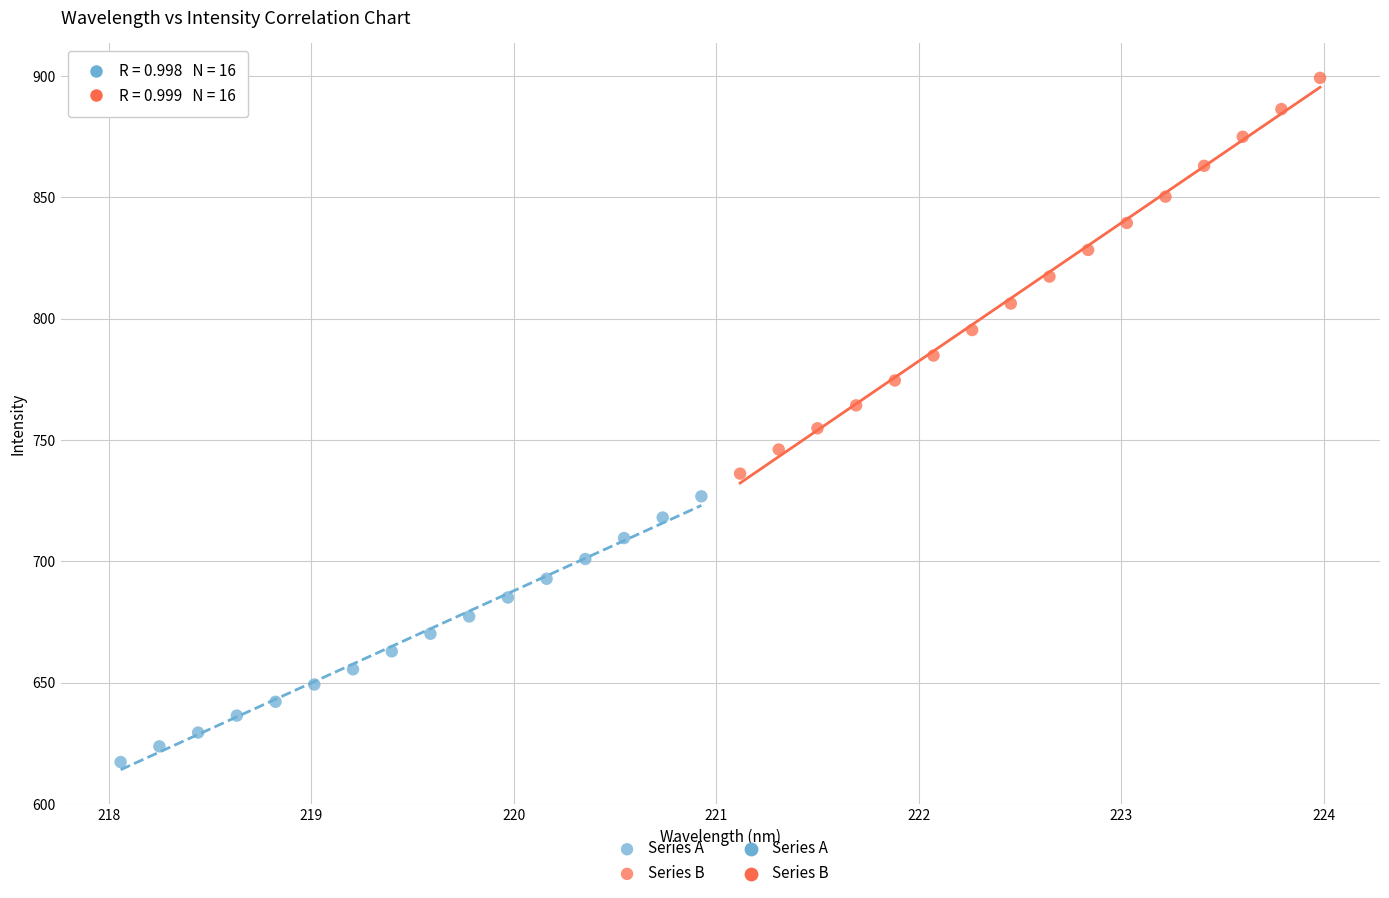

Which series has the largest Y range (max minus min)?

Series B